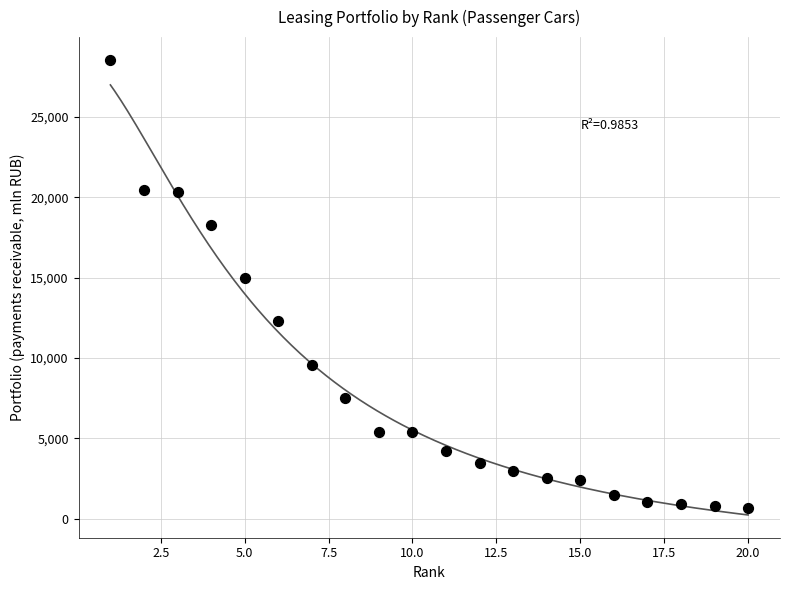

What is the range of Y values (max minus min)?

27926